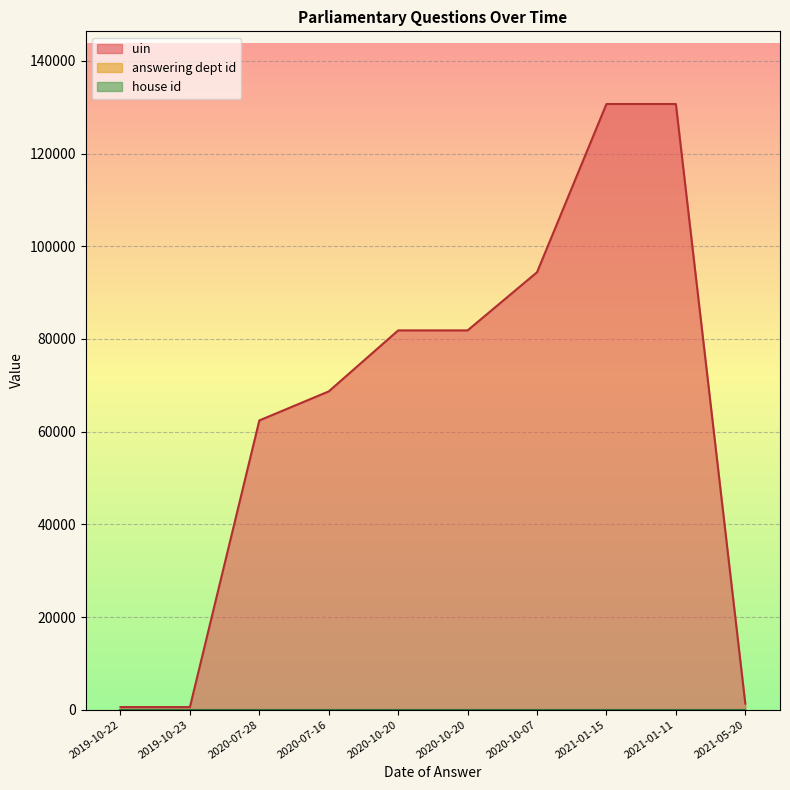

True or false: answering dept id has a value of 6 at 2020-10-07.

False